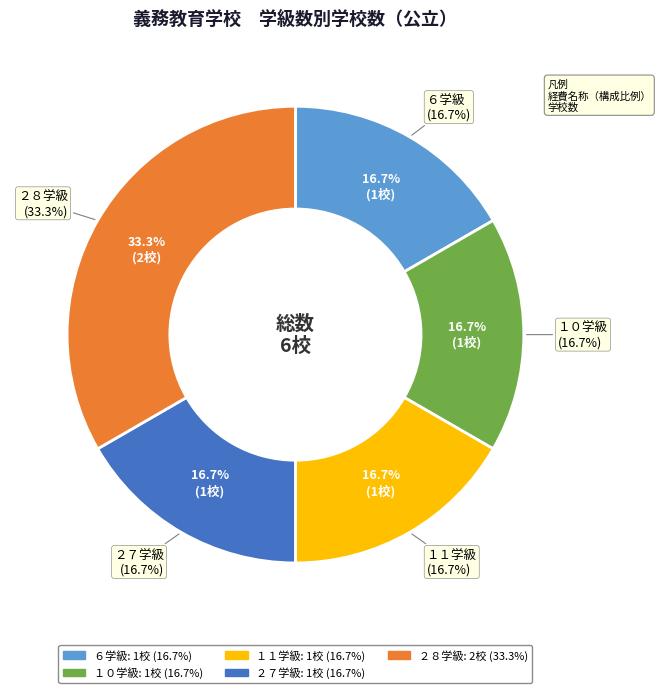

Count the number of slices in the pie.

5